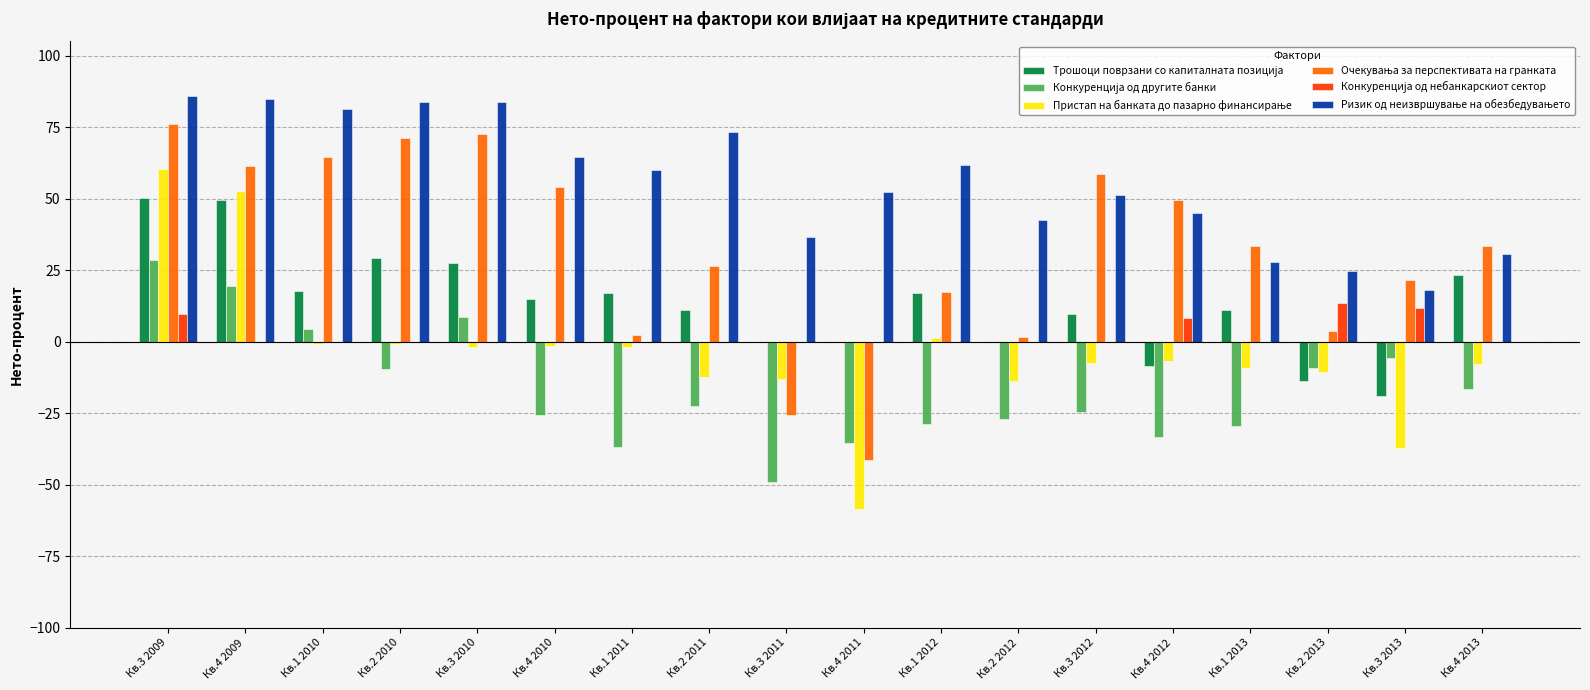

At which category is the sum across all series the highest?

Кв.3 2009